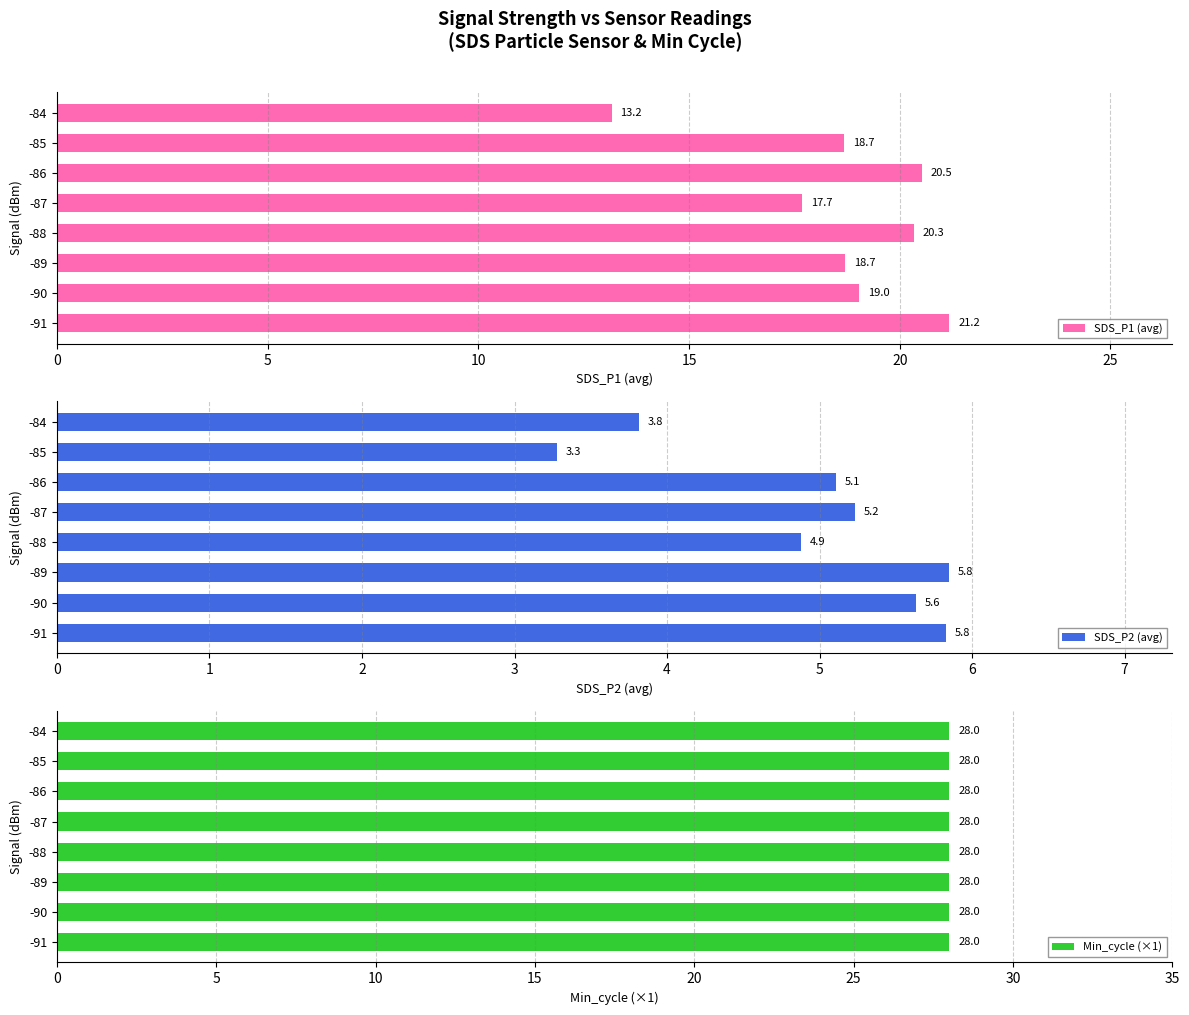

What position from the right is 20?

4